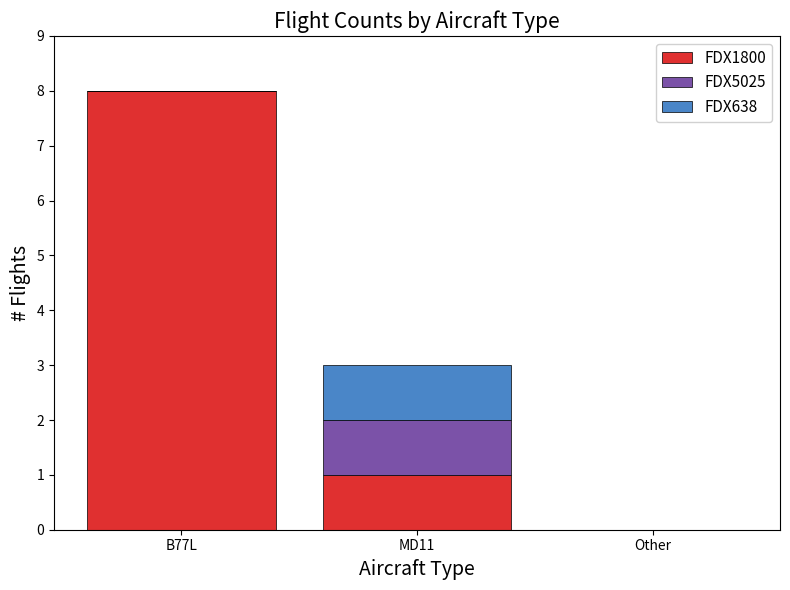

What is the sum of the FDX1800 values at MD11 and Other?

1